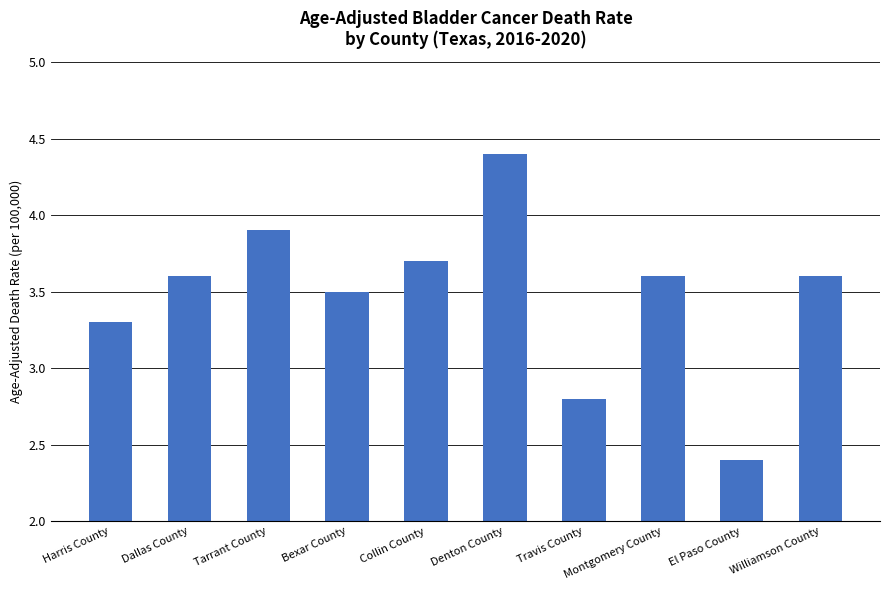

The value at Collin County is 5.3. True or false?

False